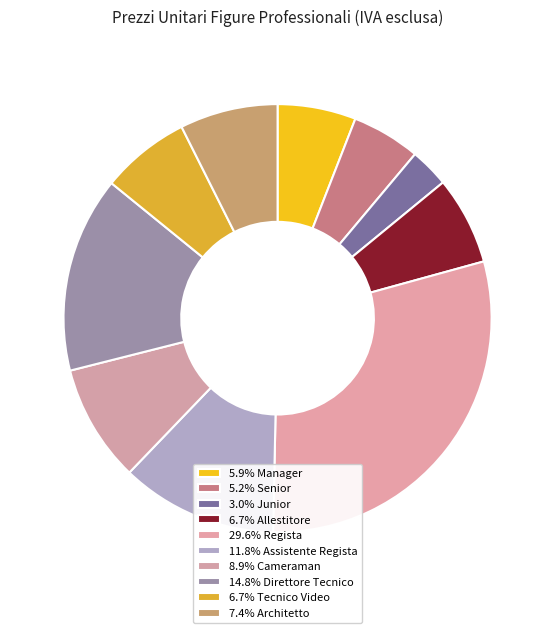

Which slice is the largest?

Regista (2000)